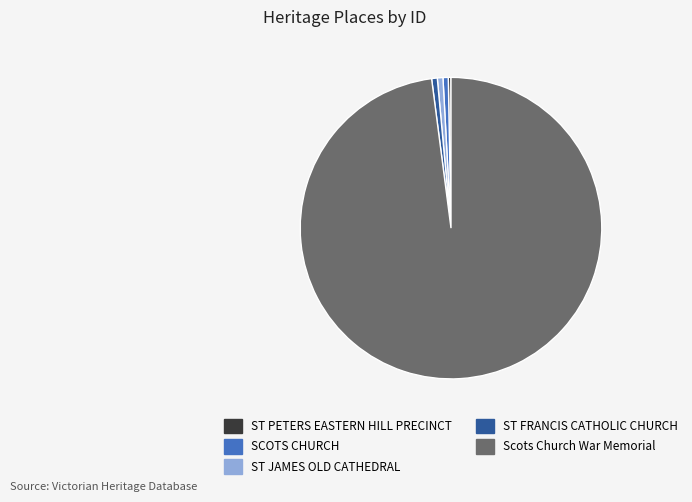

What is the ratio of the value at ST JAMES OLD CATHEDRAL to the value at SCOTS CHURCH?

1.1